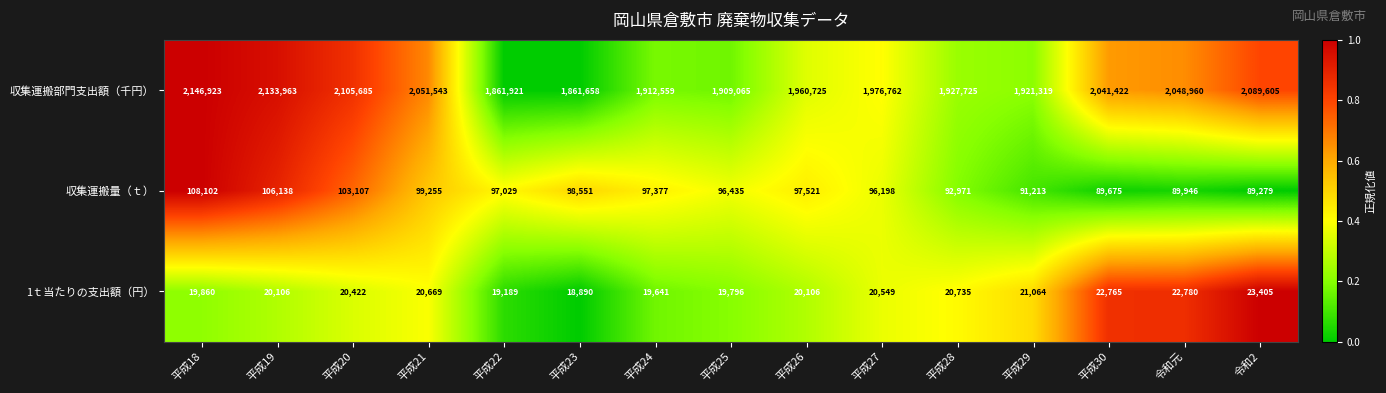

What is the sum of all 1ｔ当たりの支出額（円） values?

309977